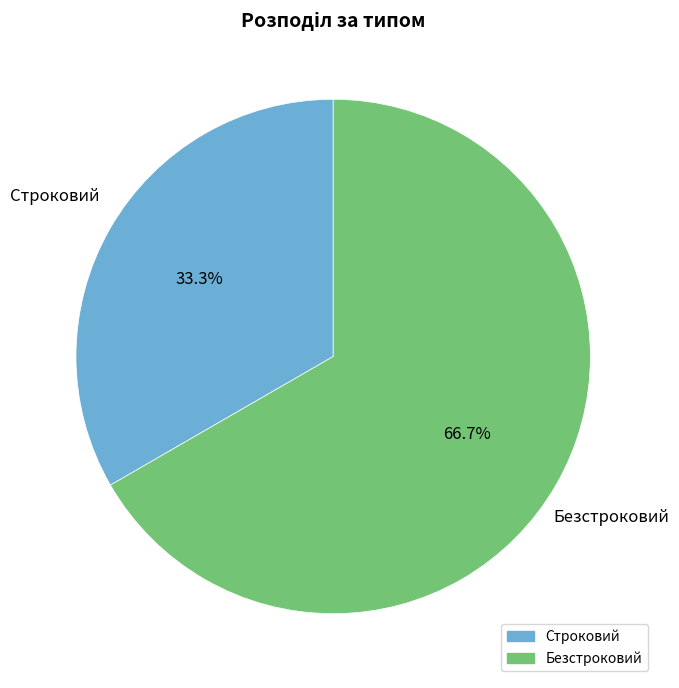

Rank the categories by value from highest to lowest.

Безстроковий, Строковий